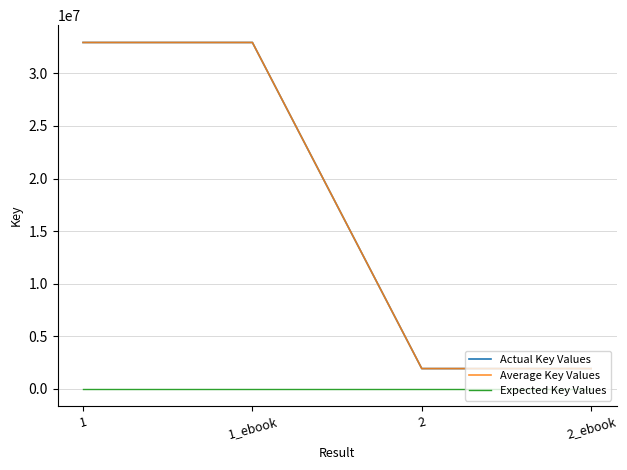

Between 1 and 2_ebook, which is larger?

1